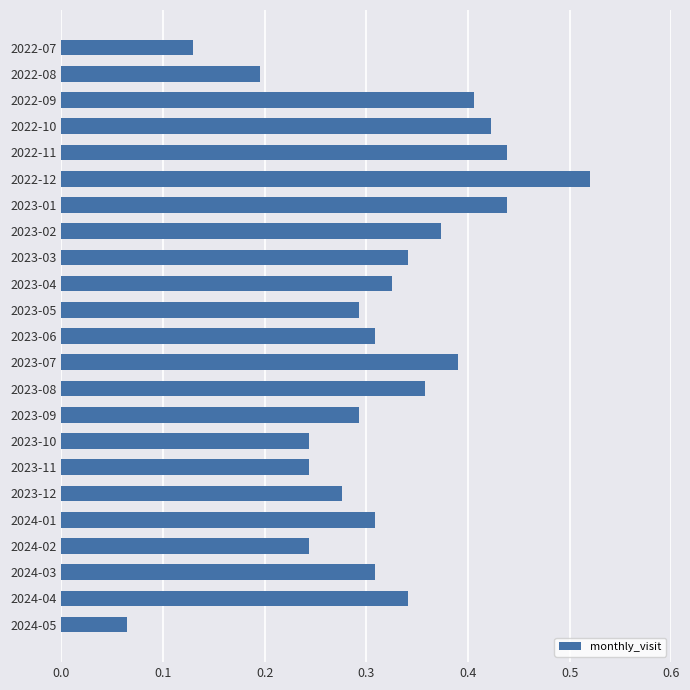

How many values are between 0 and 1?

23